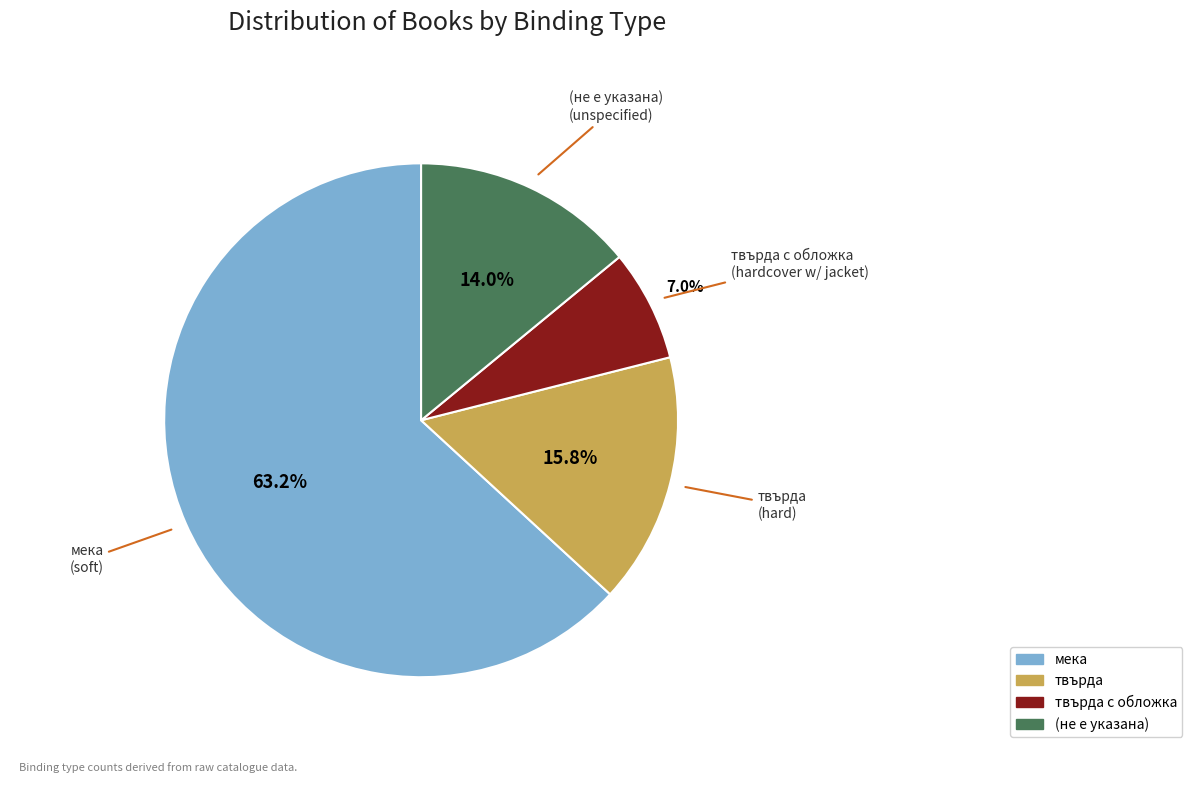

Is there a majority slice in this chart?

Yes